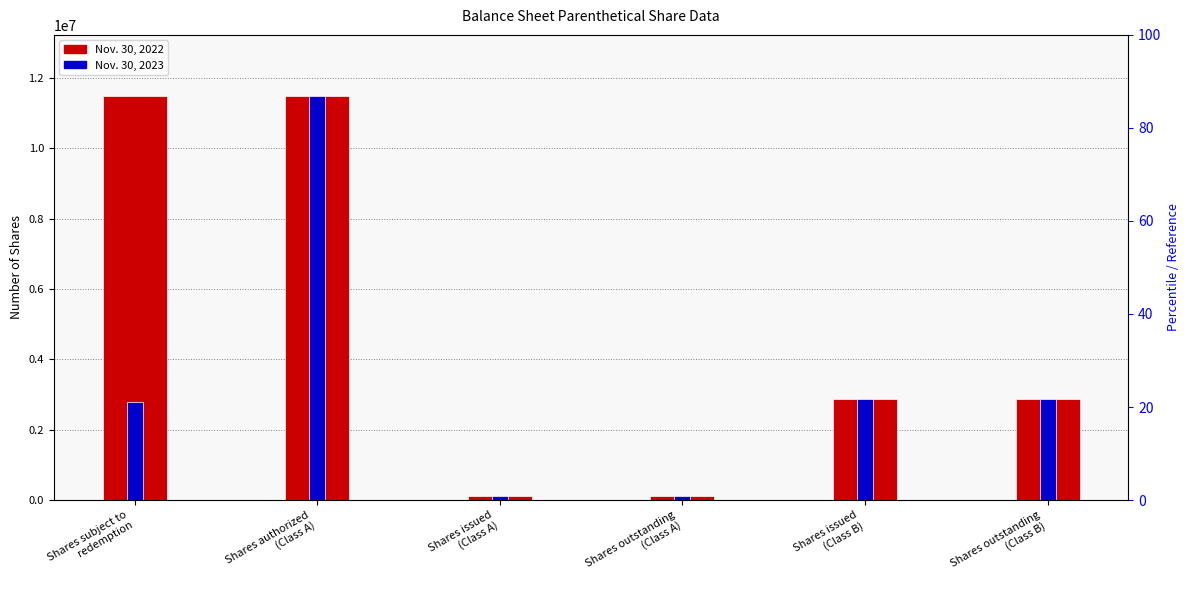

What is the average value of the Nov. 30, 2023 series?

3378616